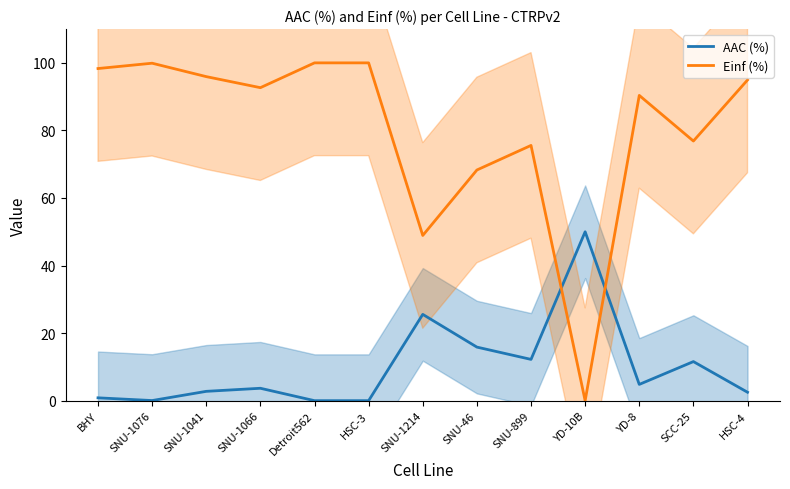

Reading left to right, list all the values displayed in this chart.

AAC (%): BHY=0.8	SNU-1076=0.0	SNU-1041=2.8	SNU-1066=3.7	Detroit562=0.0	HSC-3=0.0	SNU-1214=25.5	SNU-46=15.9	SNU-899=12.2	YD-10B=50.0	YD-8=4.8	SCC-25=11.6	HSC-4=2.5
Einf (%): BHY=98.3	SNU-1076=99.9	SNU-1041=95.9	SNU-1066=92.7	Detroit562=100.0	HSC-3=100.0	SNU-1214=48.9	SNU-46=68.3	SNU-899=75.6	YD-10B=0.0	YD-8=90.4	SCC-25=76.9	HSC-4=94.9